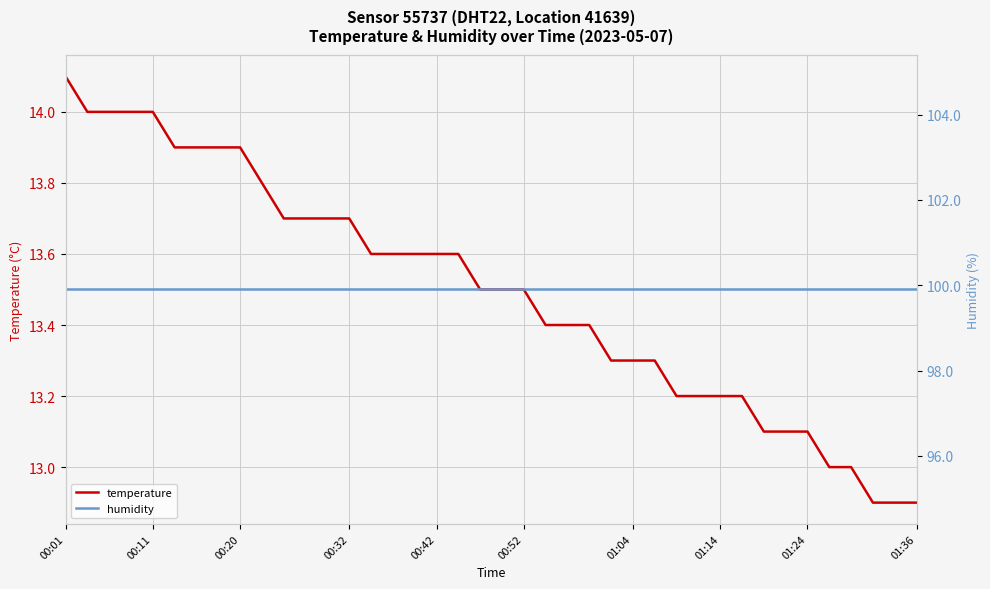

Reading left to right, transcribe all the data shown in this chart.

temperature: 14.1	14.0	14.0	14.0	14.0	13.9	13.9	13.9	13.9	13.8	13.7	13.7	13.7	13.7	13.6	13.6	13.6	13.6	13.6	13.5	13.5	13.5	13.4	13.4	13.4	13.3	13.3	13.3	13.2	13.2	13.2	13.2	13.1	13.1	13.1	13.0	13.0	12.9	12.9	12.9
humidity: 99.9	99.9	99.9	99.9	99.9	99.9	99.9	99.9	99.9	99.9	99.9	99.9	99.9	99.9	99.9	99.9	99.9	99.9	99.9	99.9	99.9	99.9	99.9	99.9	99.9	99.9	99.9	99.9	99.9	99.9	99.9	99.9	99.9	99.9	99.9	99.9	99.9	99.9	99.9	99.9